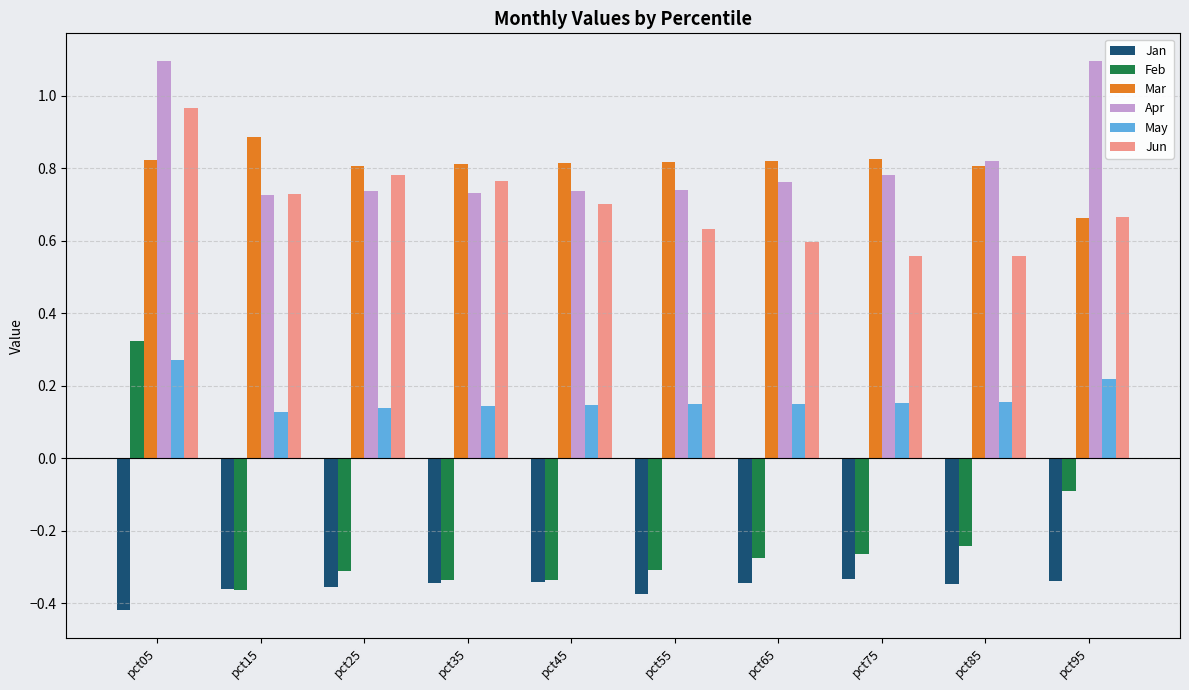

What is the sum of the Jan values at pct85 and pct15?

-0.7